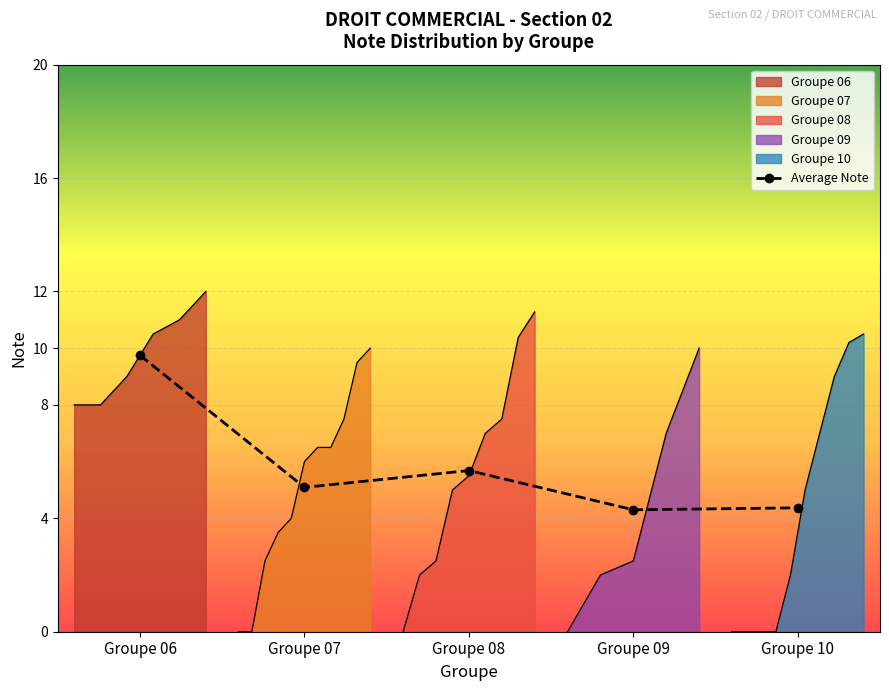

How many points are higher than both their immediate neighbors (excluding endpoints)?

1